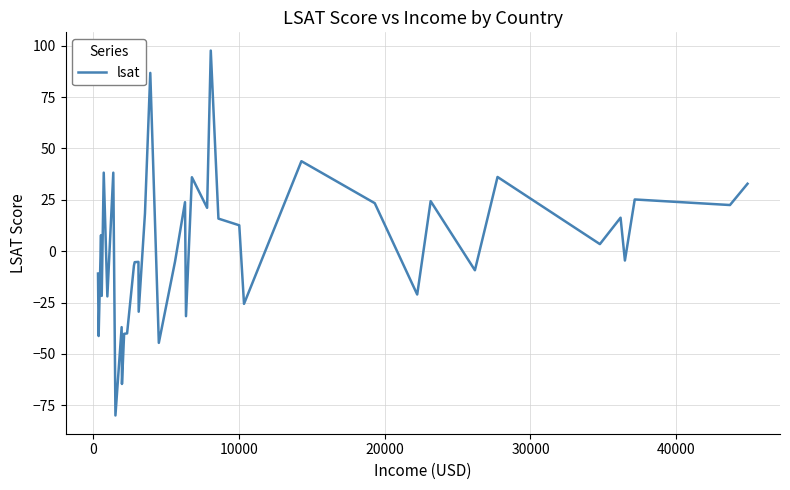

How many positive values are there?

20